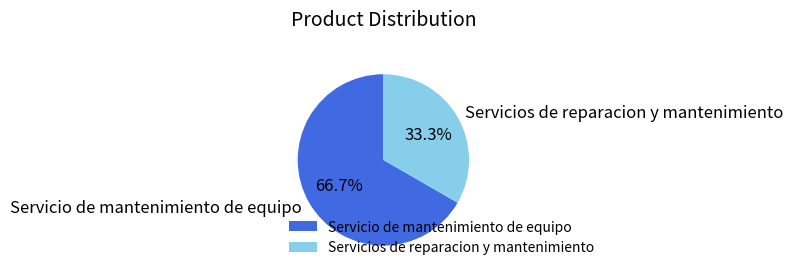

True or false: Servicio de mantenimiento de equipo accounts for 67% of the total.

True